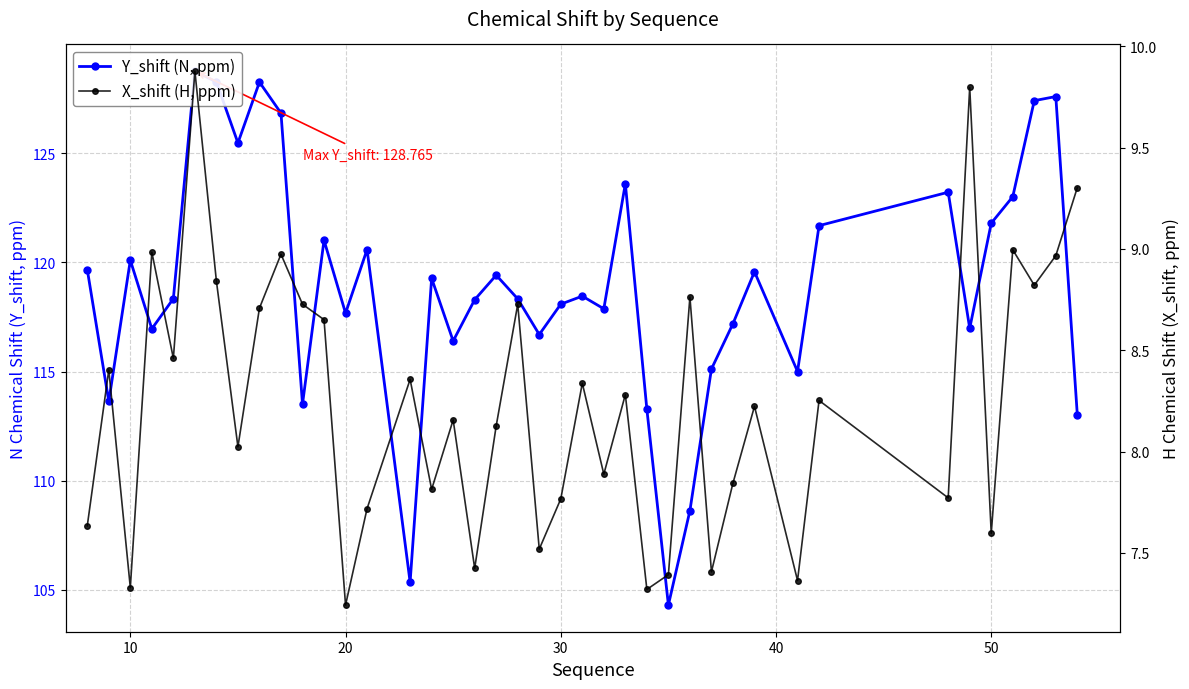

Reading left to right, transcribe all the data shown in this chart.

Y_shift (N, ppm): 119.7	113.6	120.1	117.0	118.3	128.8	128.3	125.5	128.3	126.8	113.5	121.0	117.7	120.6	105.4	119.3	116.4	118.3	119.4	118.3	116.7	118.1	118.5	117.9	123.6	113.3	104.3	108.6	115.1	117.2	119.6	115.0	121.7	123.2	117.0	121.8	123.0	127.4	127.6	113.0
X_shift (H, ppm): 7.6	8.4	7.3	9.0	8.5	9.9	8.8	8.0	8.7	9.0	8.7	8.7	7.2	7.7	8.4	7.8	8.2	7.4	8.1	8.7	7.5	7.8	8.3	7.9	8.3	7.3	7.4	8.8	7.4	7.8	8.2	7.4	8.3	7.8	9.8	7.6	9.0	8.8	9.0	9.3